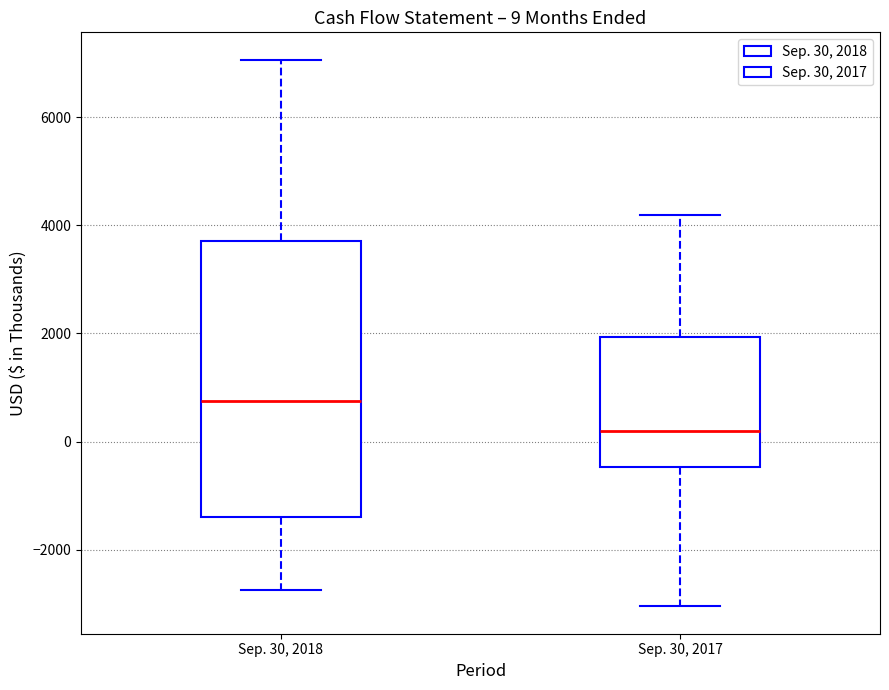

Which box is the tallest, from its lower edge to its upper edge?

Sep. 30, 2018